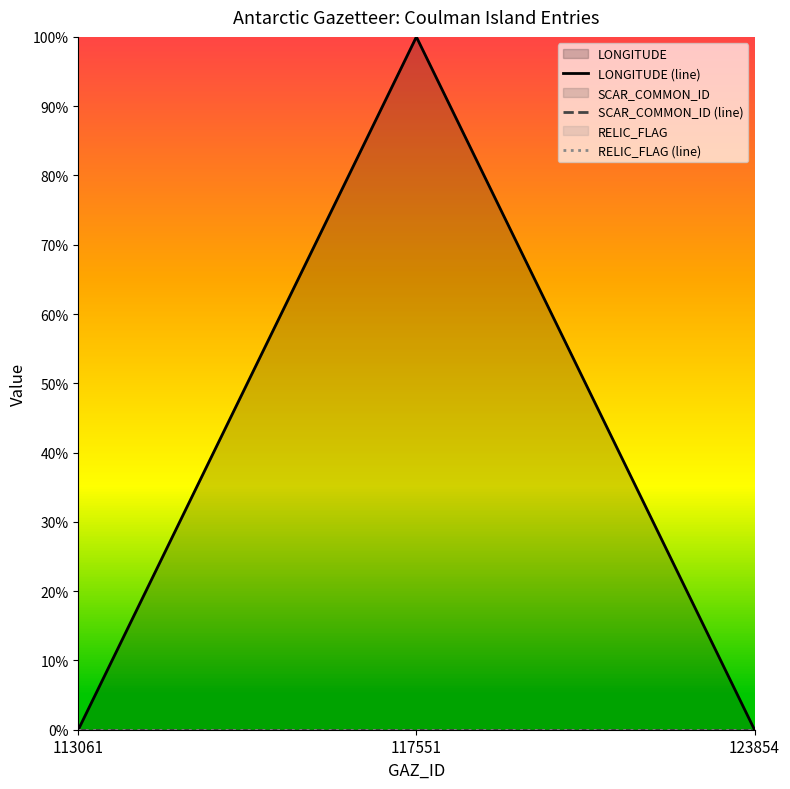

Reading right to left, transcribe all the data shown in this chart.

LONGITUDE (line): 0	1	0
SCAR_COMMON_ID (line): 0	0	0
RELIC_FLAG (line): 0	0	0